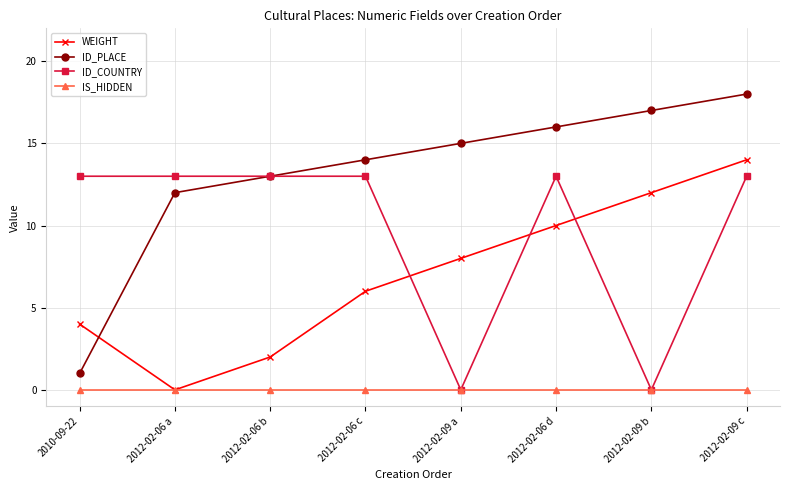

What is the sum of all ID_PLACE values?

106